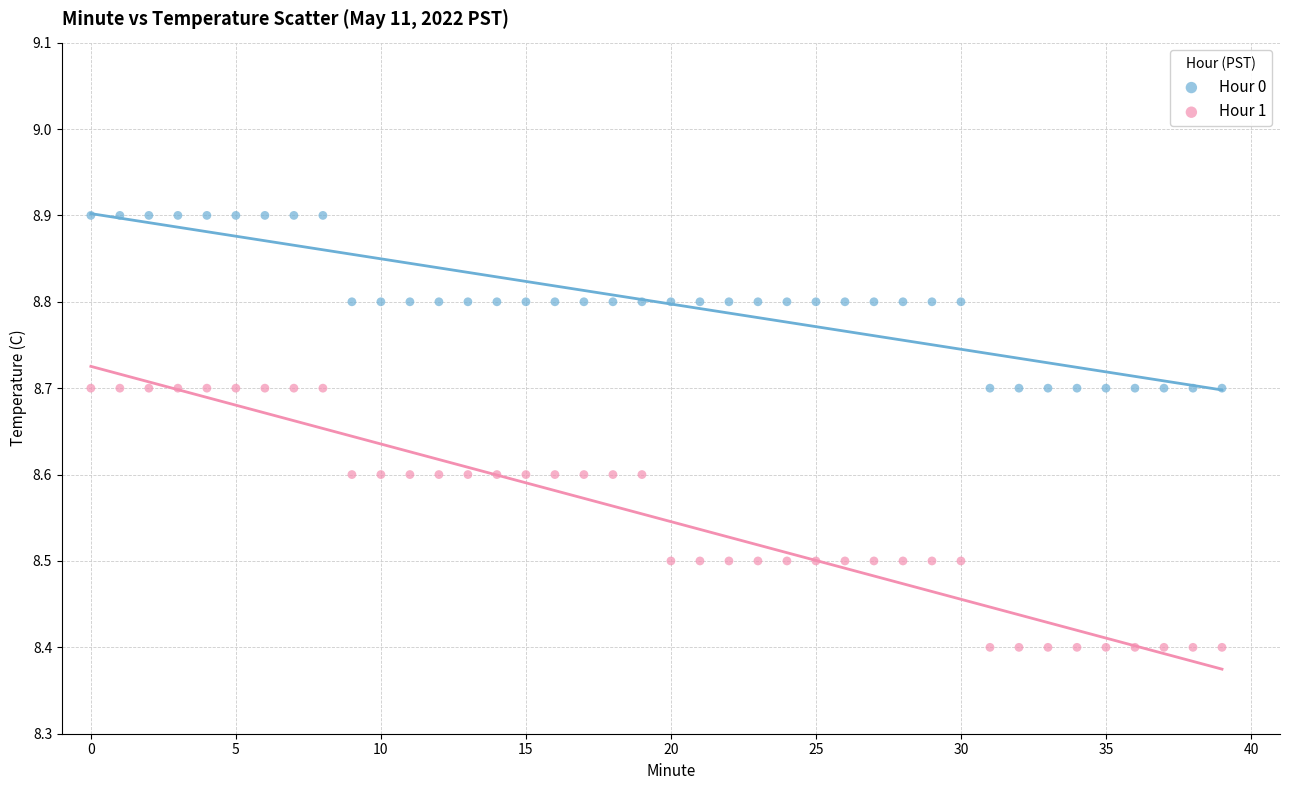

Which series reaches the maximum Y coordinate?

Hour 0